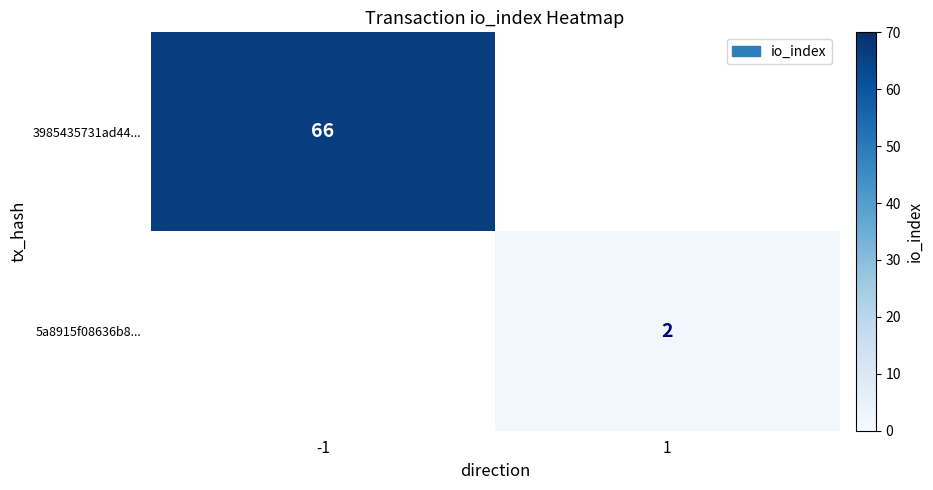

The value of 5a8915f08636b8... at 1 is 3. True or false?

False